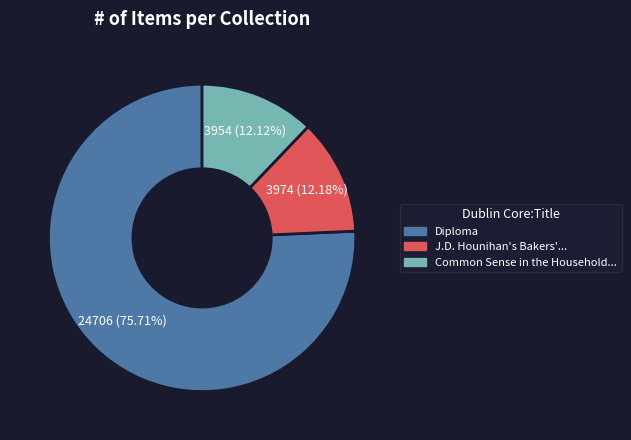

Does any single category account for the majority?

Yes